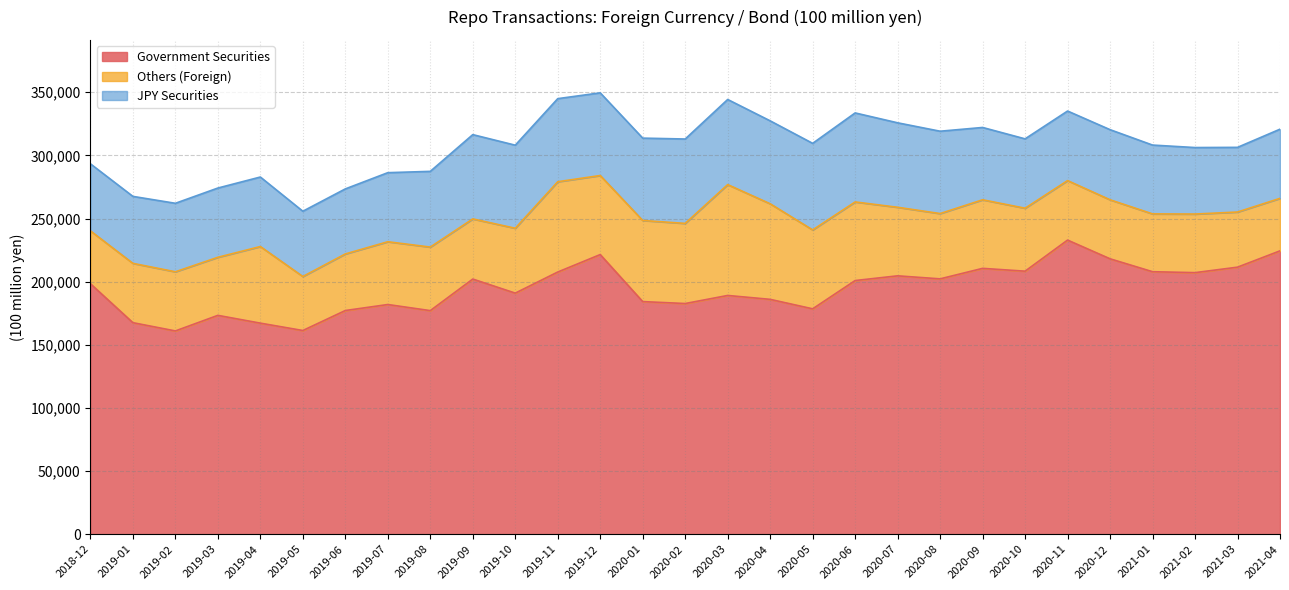

At which label does Others (Foreign) reach its minimum?

2021-04